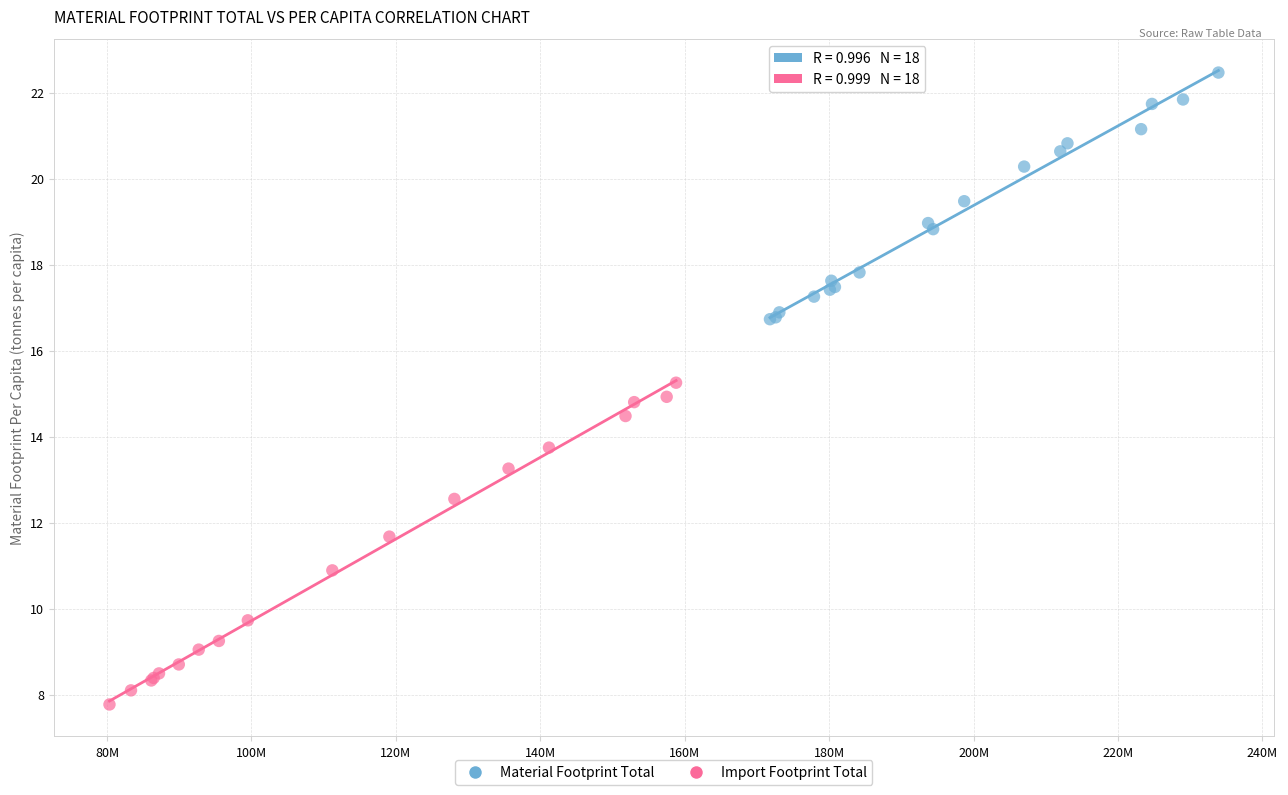

Which series reaches the maximum Y coordinate?

Material Footprint Total